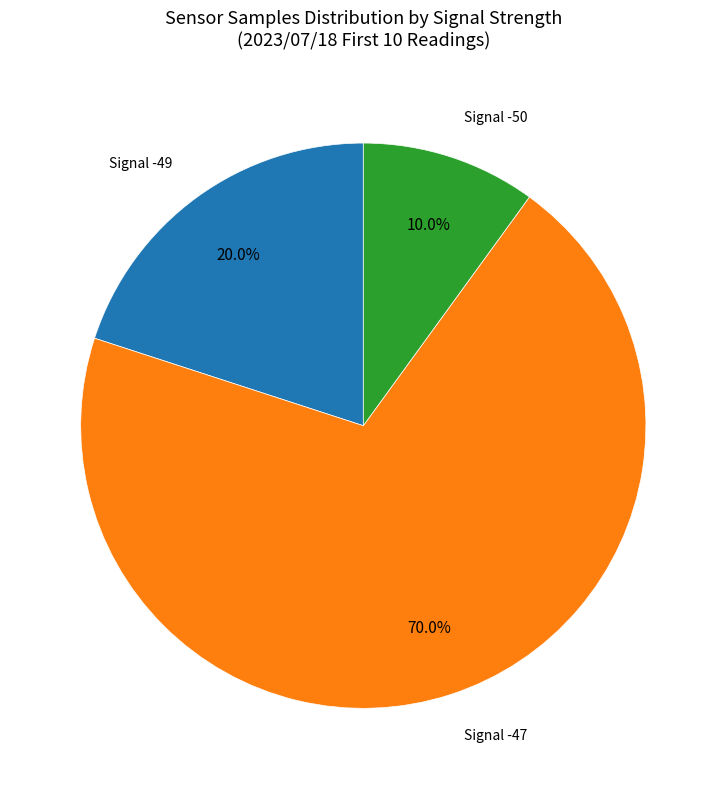

Is there any slice that represents more than half of the pie?

Yes